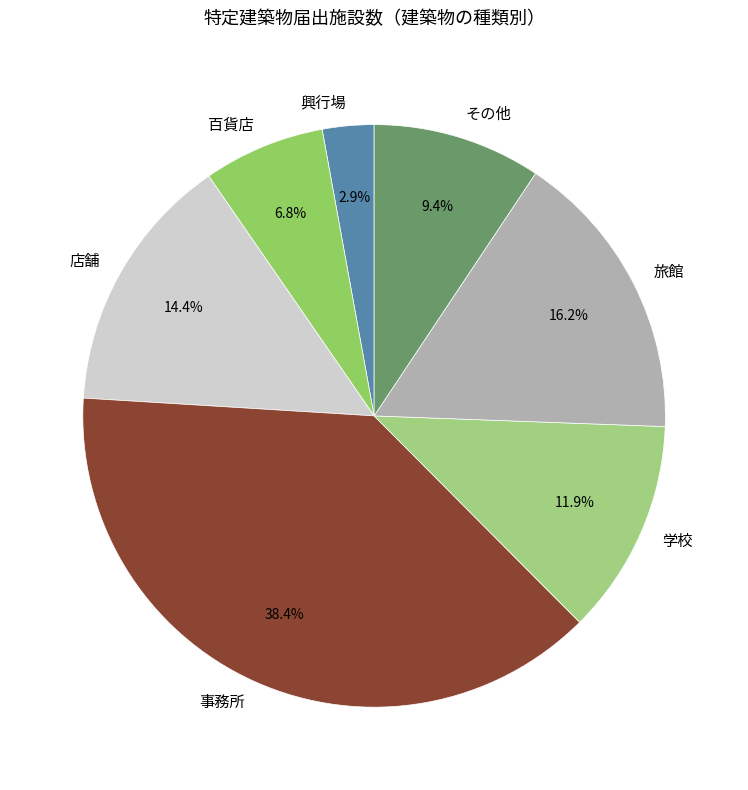

How many slices are in this pie chart?

7